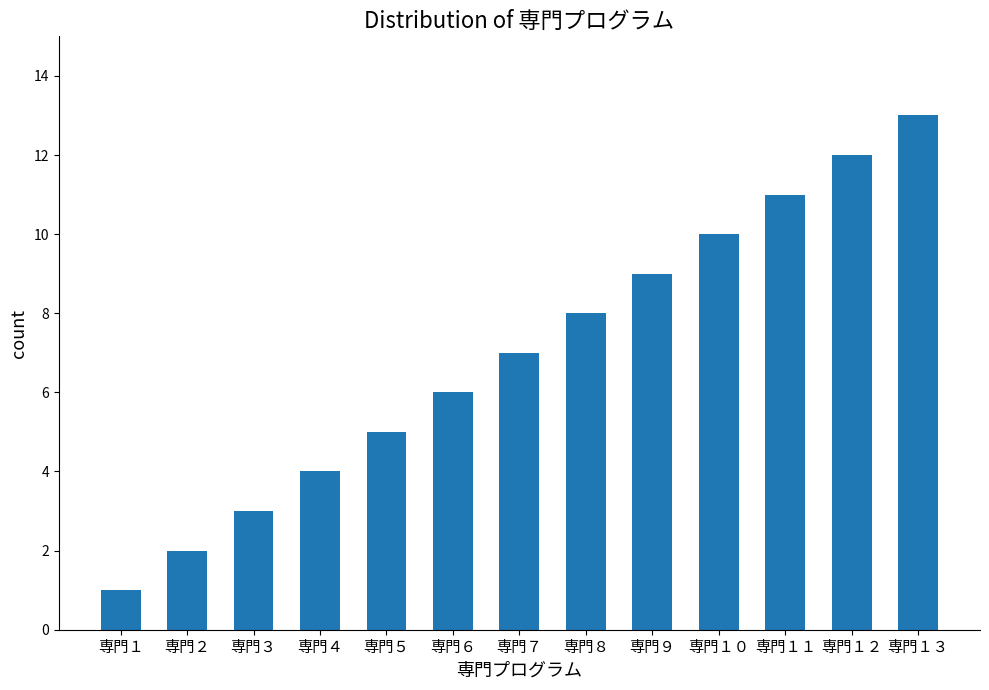

What is the minimum value shown in the chart?

1